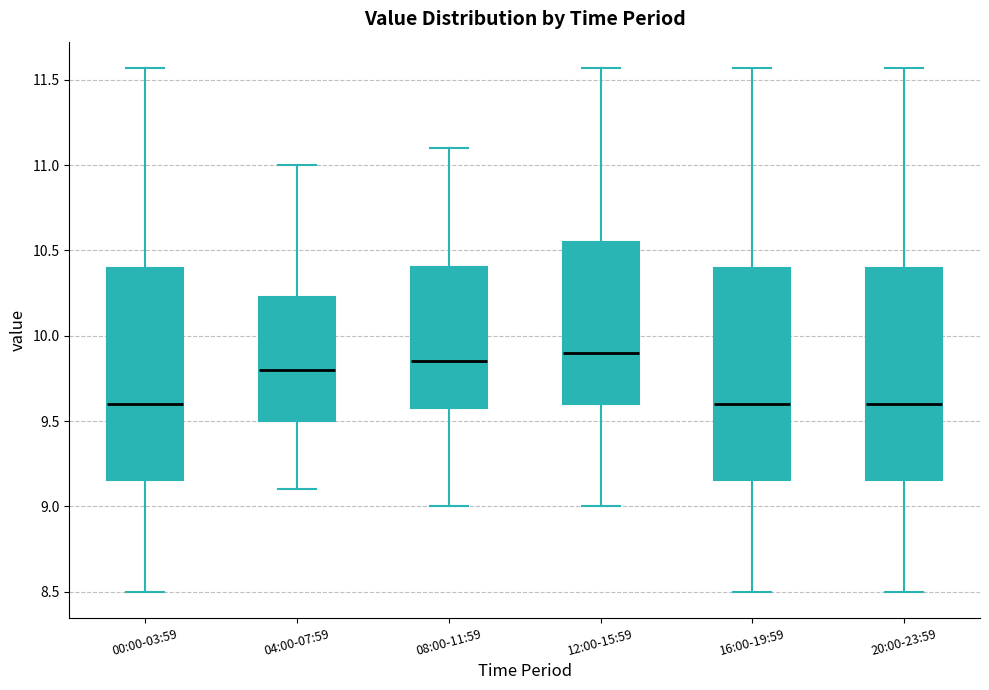

Reading left to right, transcribe this box plot: for each box, give where its median line is, the range the box spans, and where its two whiskers end, as read against the y-axis. The values are not printed on the chart, so give them approximately, as read against the axis.

00:00-03:59: median 9.60, box 9.15 to 10.40, whiskers 8.50 to 11.55
04:00-07:59: median 9.80, box 9.50 to 10.25, whiskers 9.10 to 11.00
08:00-11:59: median 9.85, box 9.60 to 10.40, whiskers 9.00 to 11.10
12:00-15:59: median 9.90, box 9.60 to 10.55, whiskers 9.00 to 11.55
16:00-19:59: median 9.60, box 9.15 to 10.40, whiskers 8.50 to 11.55
20:00-23:59: median 9.60, box 9.15 to 10.40, whiskers 8.50 to 11.55